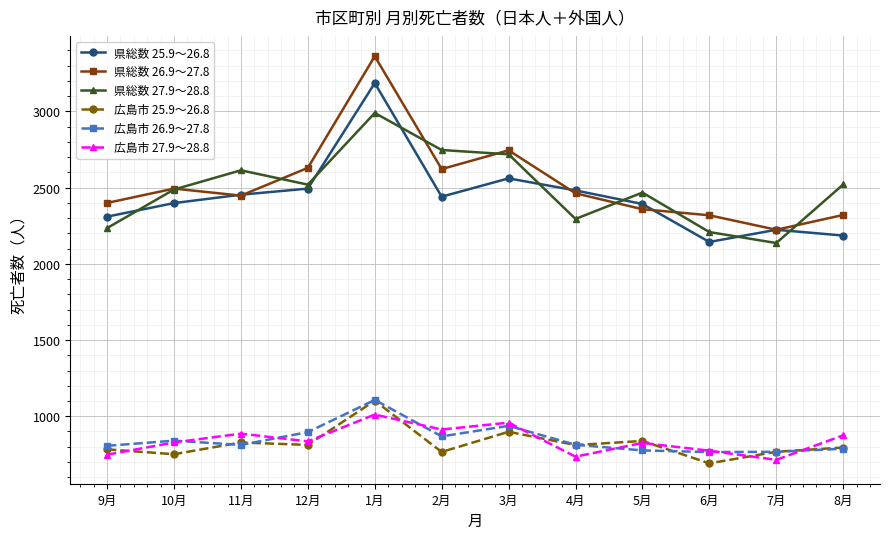

True or false: 広島市 26.9～27.8 has more than 2 points higher than both neighbors.

True